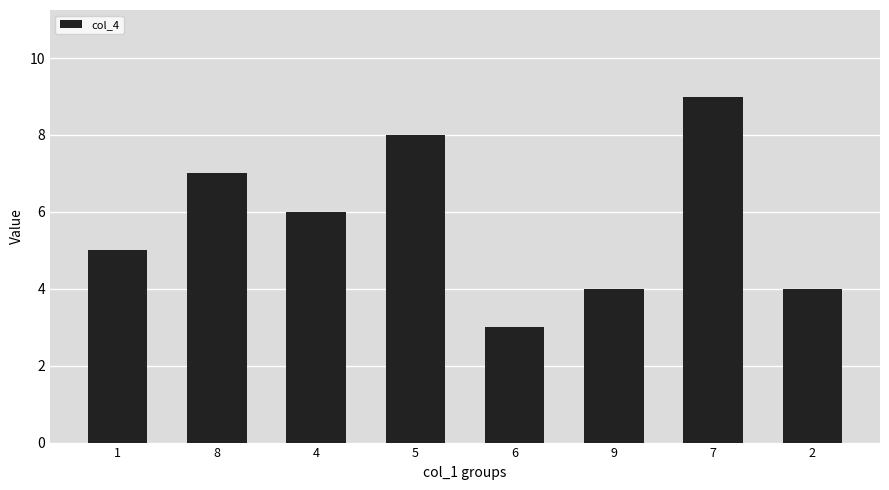

Approximately how many times larger is the value at 1 compared to 8?

0.7